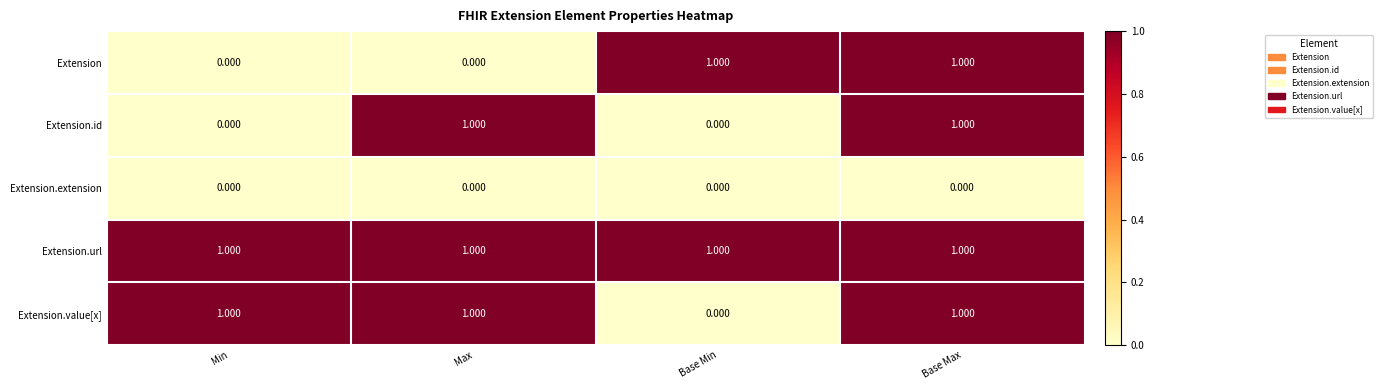

Which series has the largest total across all categories?

Extension.url